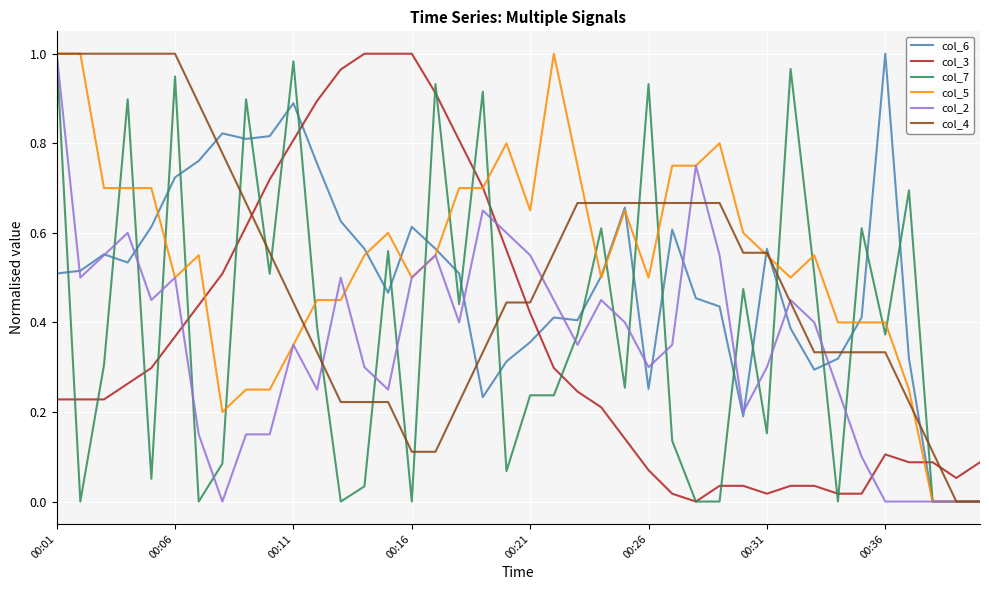

How many times do col_3 and col_6 cross each other?

3